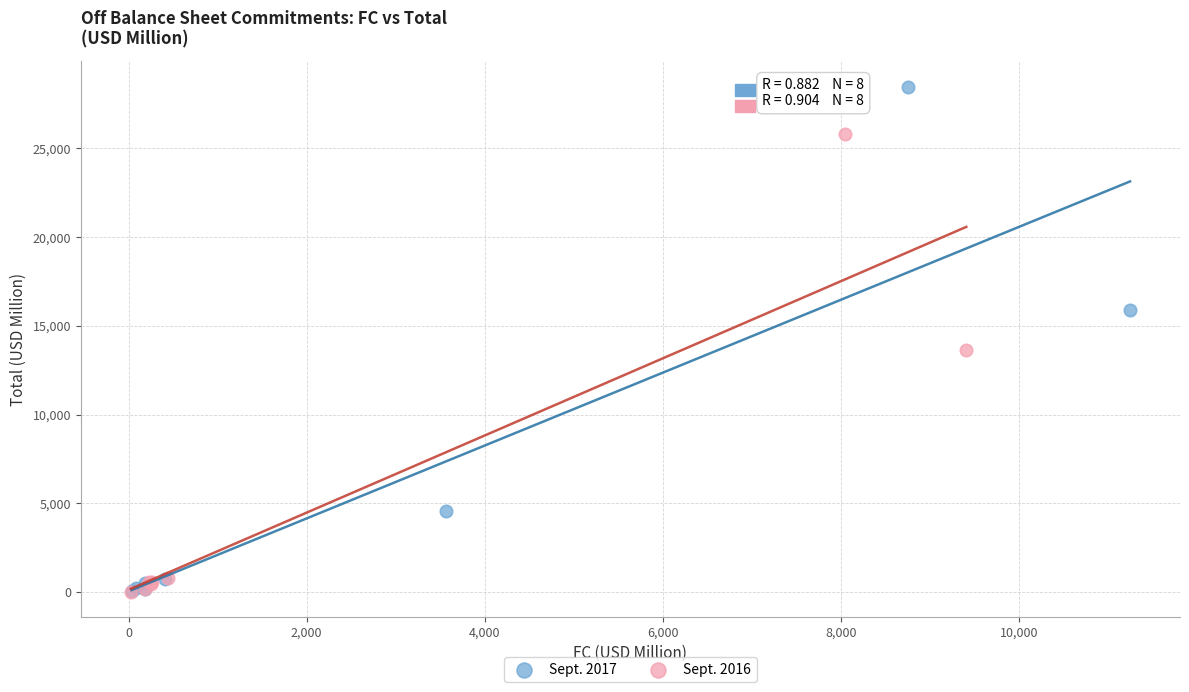

Which series has the widest spread of Y values?

Sept. 2017